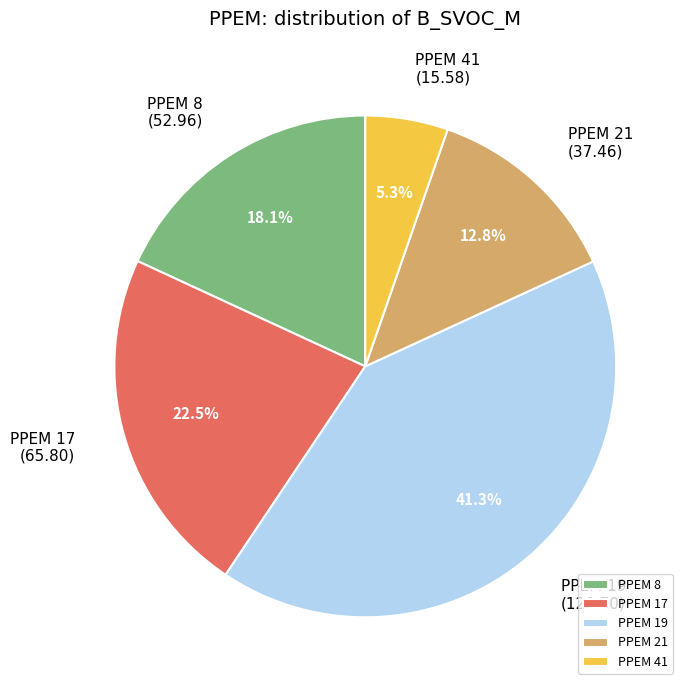

Approximately how many times larger is the value at PPEM 17 compared to PPEM 19?

0.5